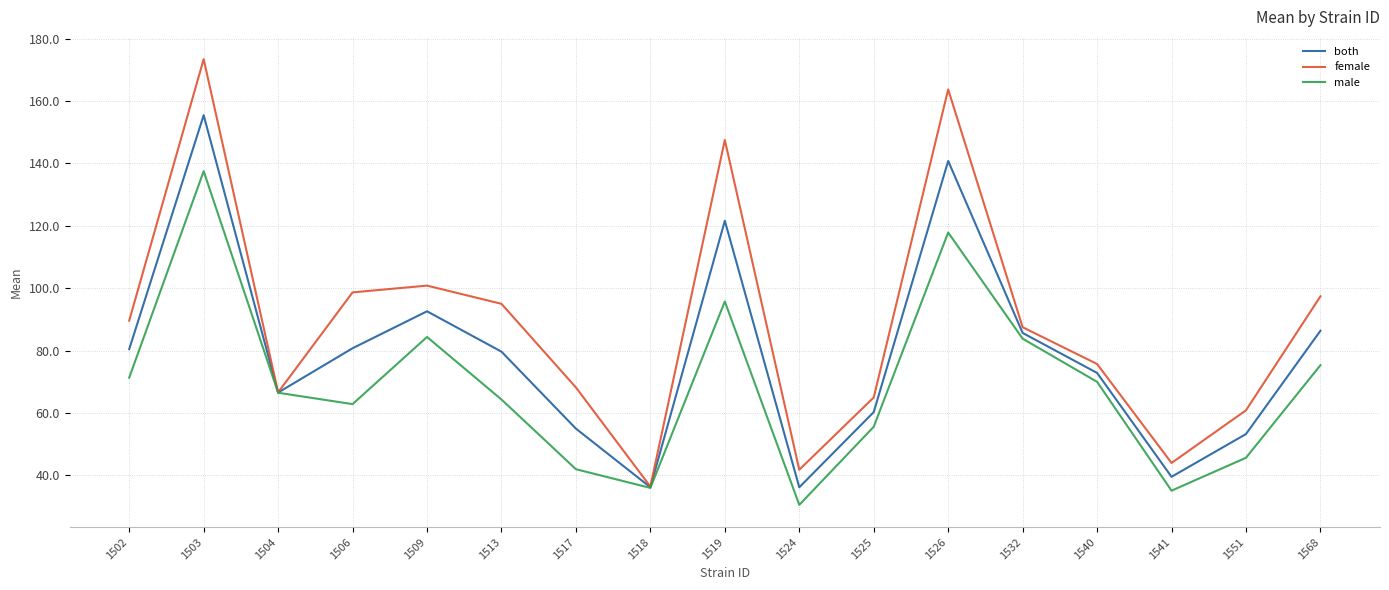

What value does the male series have at 1517?

42.0